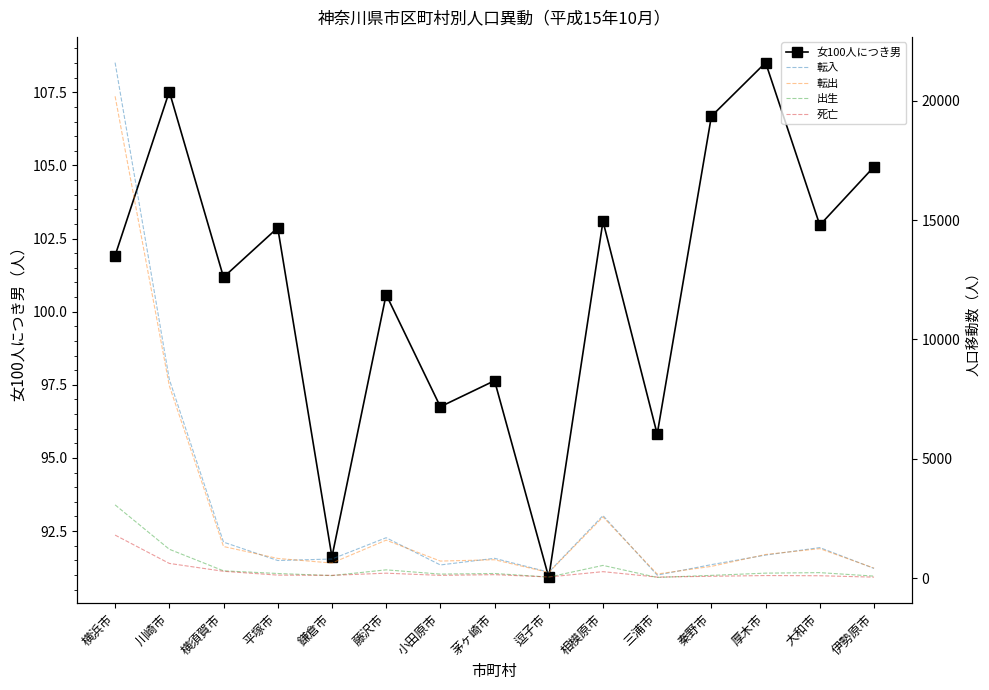

What is the total value across all series at 三浦市?

461.8